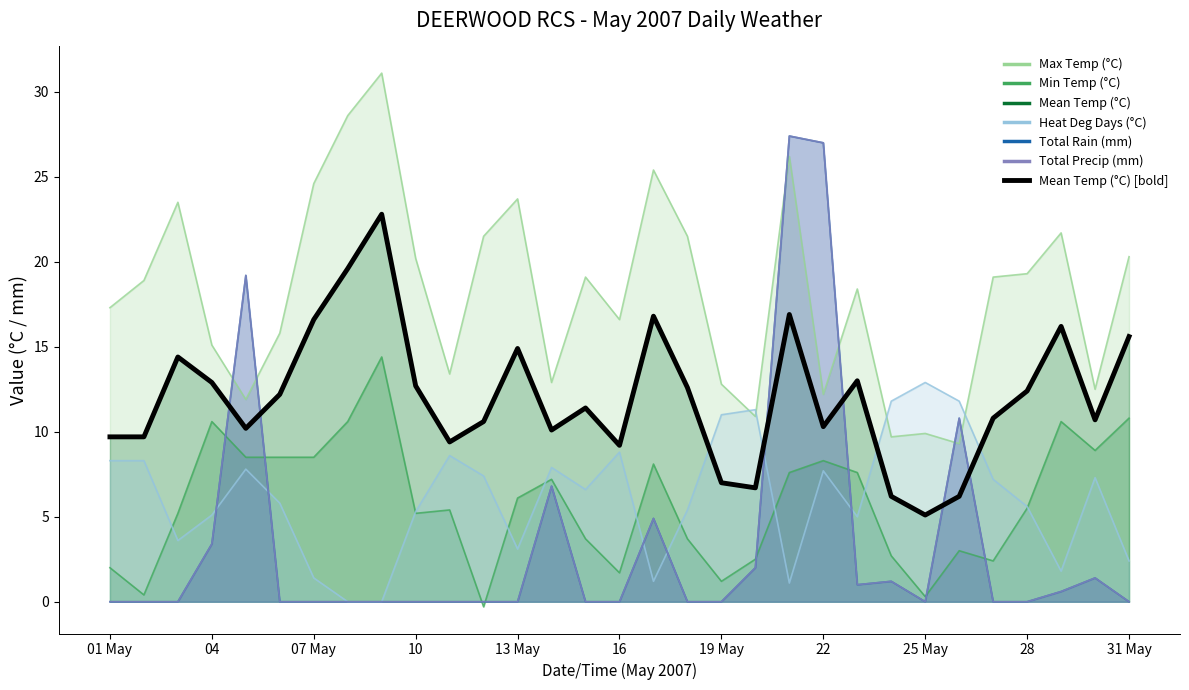

What is the value of the 25th point from the left?

5.1